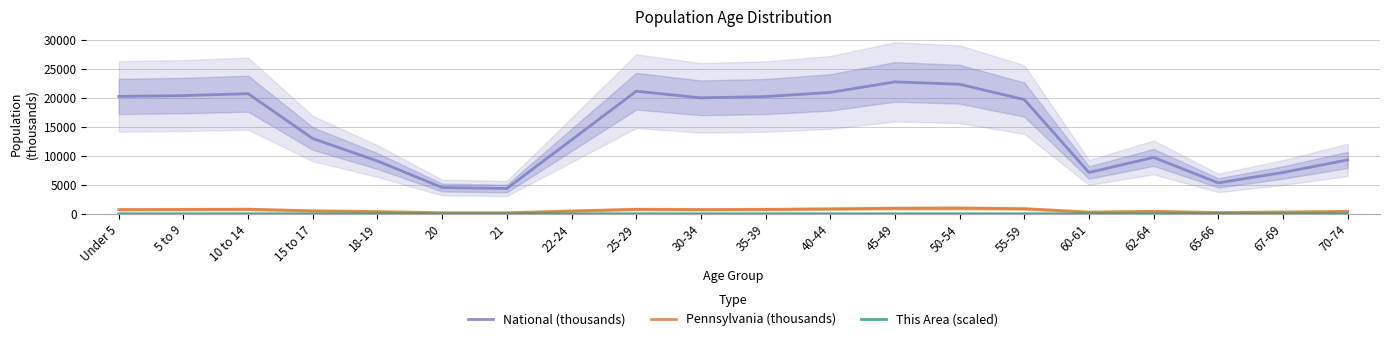

What is the difference between the maximum and minimum values in the Pennsylvania (thousands) series?

801.4